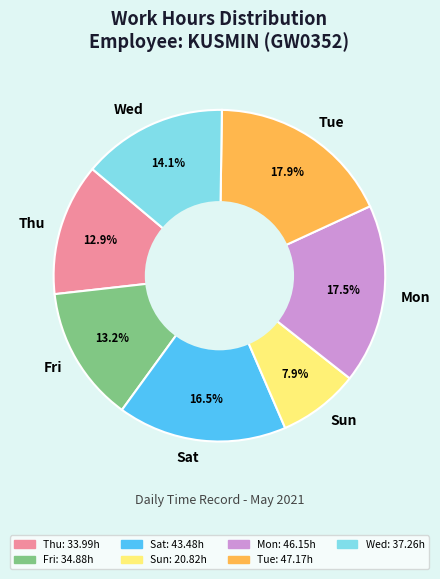

Combined, do Wed and Tue account for over 50%?

No